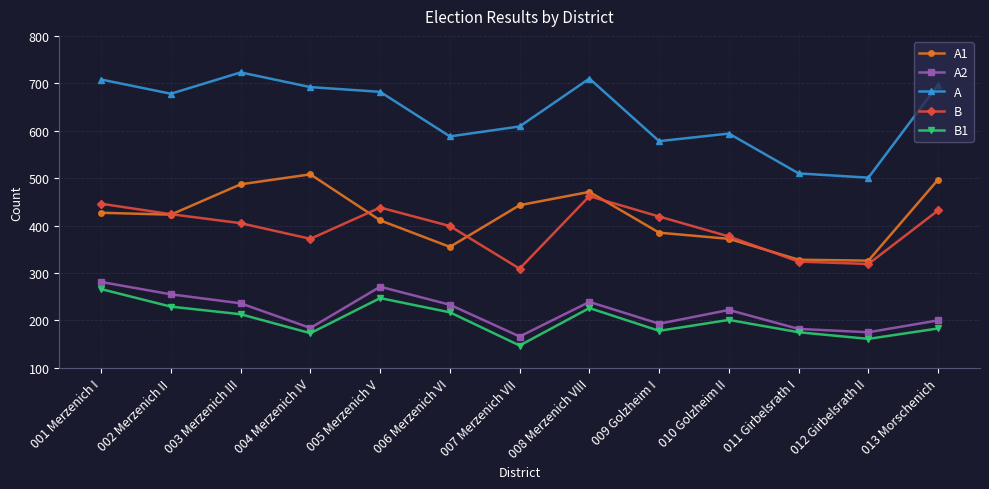

What are all the series names shown in the legend?

A1, A2, A, B, B1